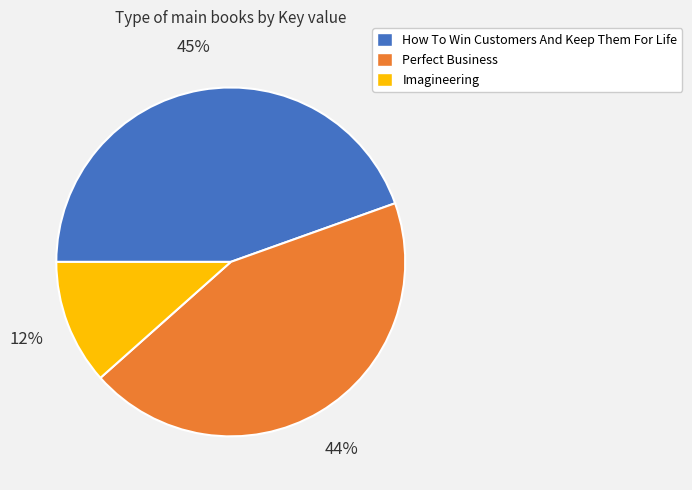

Rank the categories by value from lowest to highest.

Imagineering, Perfect Business, How To Win Customers And Keep Them For Life